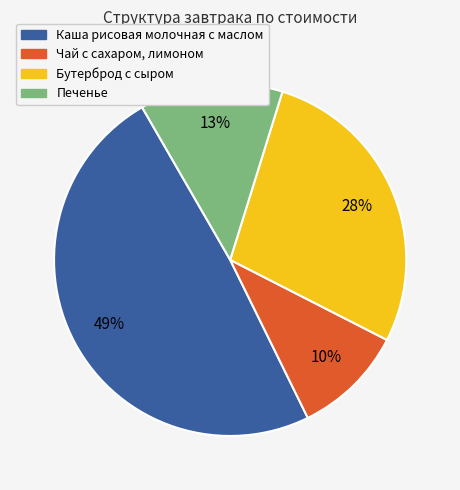

How many segments does this pie chart have?

4